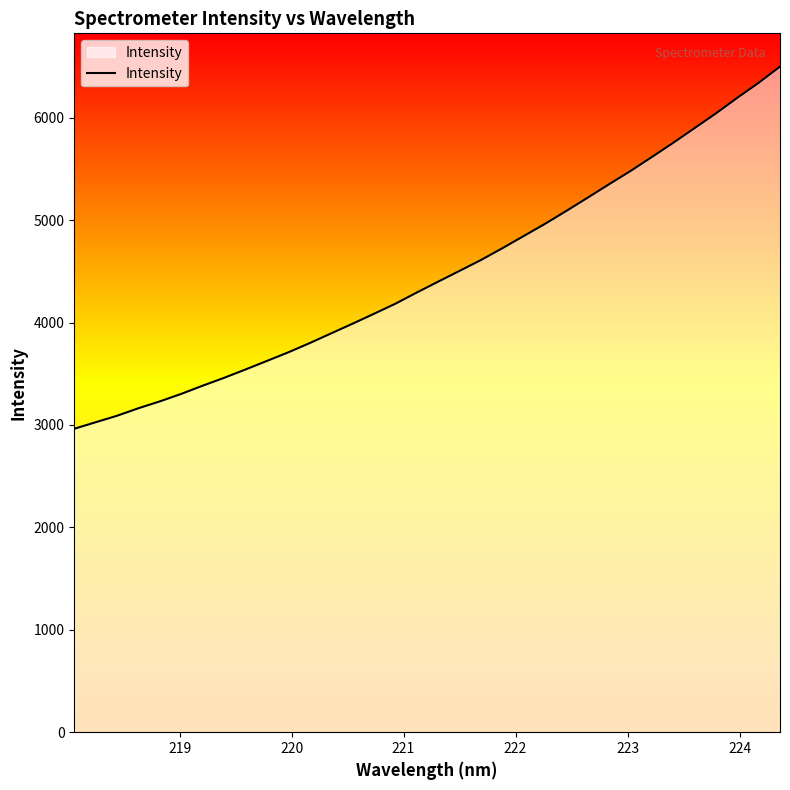

What is the difference between the maximum and minimum values?

3536.4